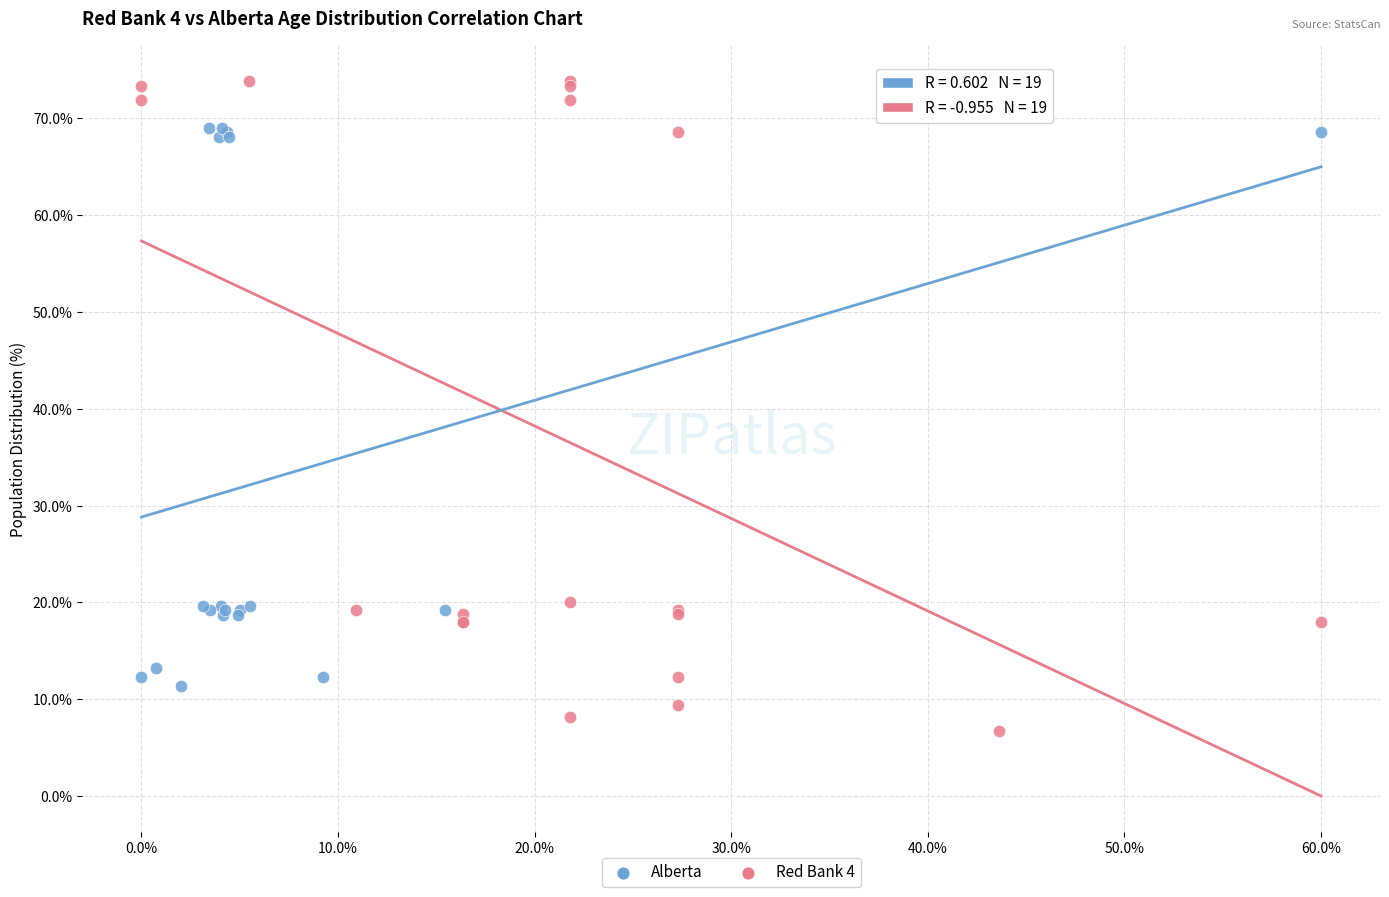

Which series contains the highest Y value?

Red Bank 4